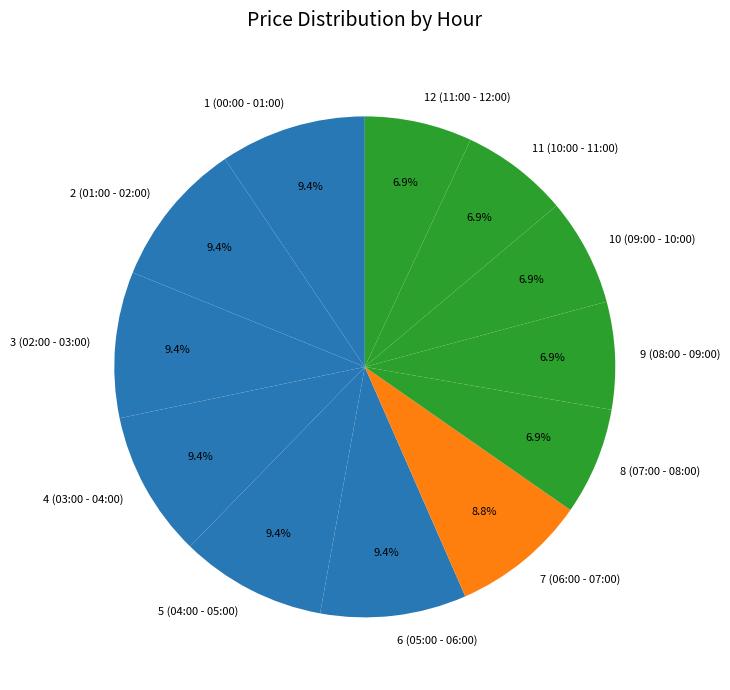

Is it true that 8 (07:00 - 08:00) is 16% of the pie?

False